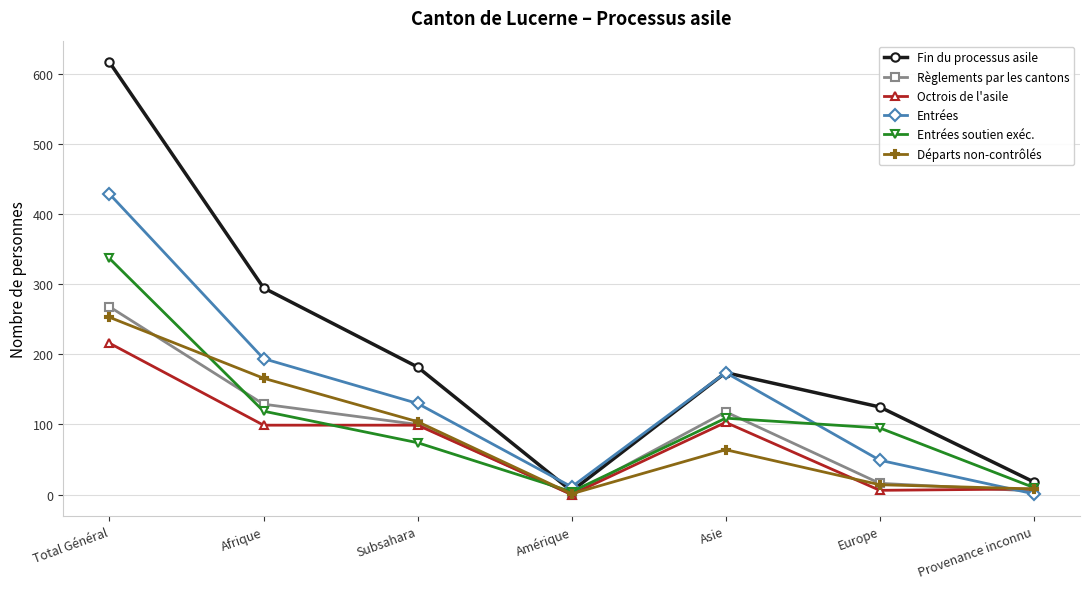

True or false: Octrois de l'asile has a value of 50 at Subsahara.

False